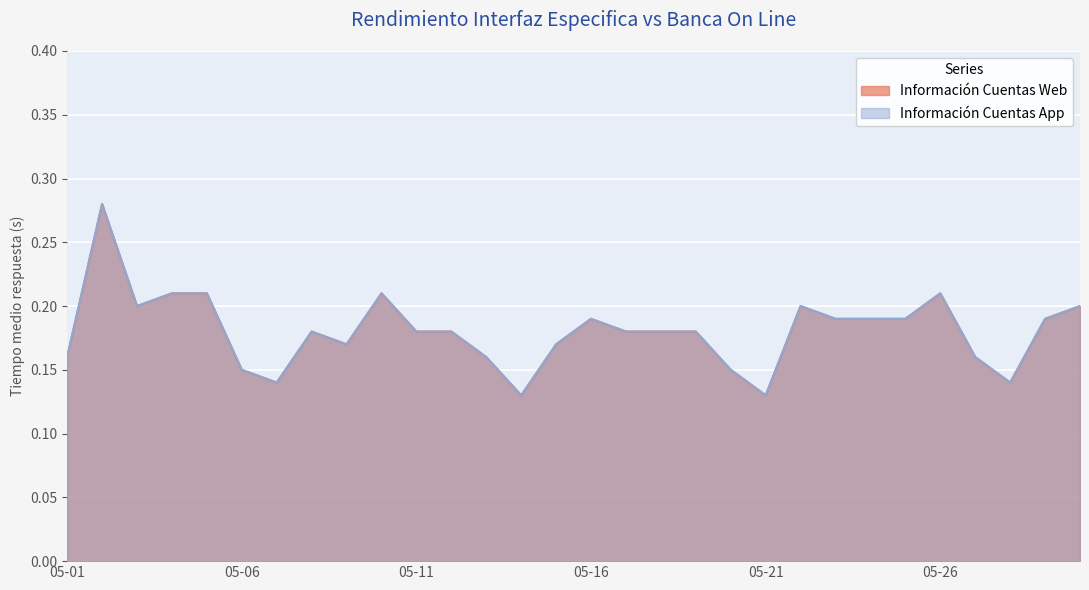

List the series in order of their peak value, highest first.

Información Cuentas Web, Información Cuentas App